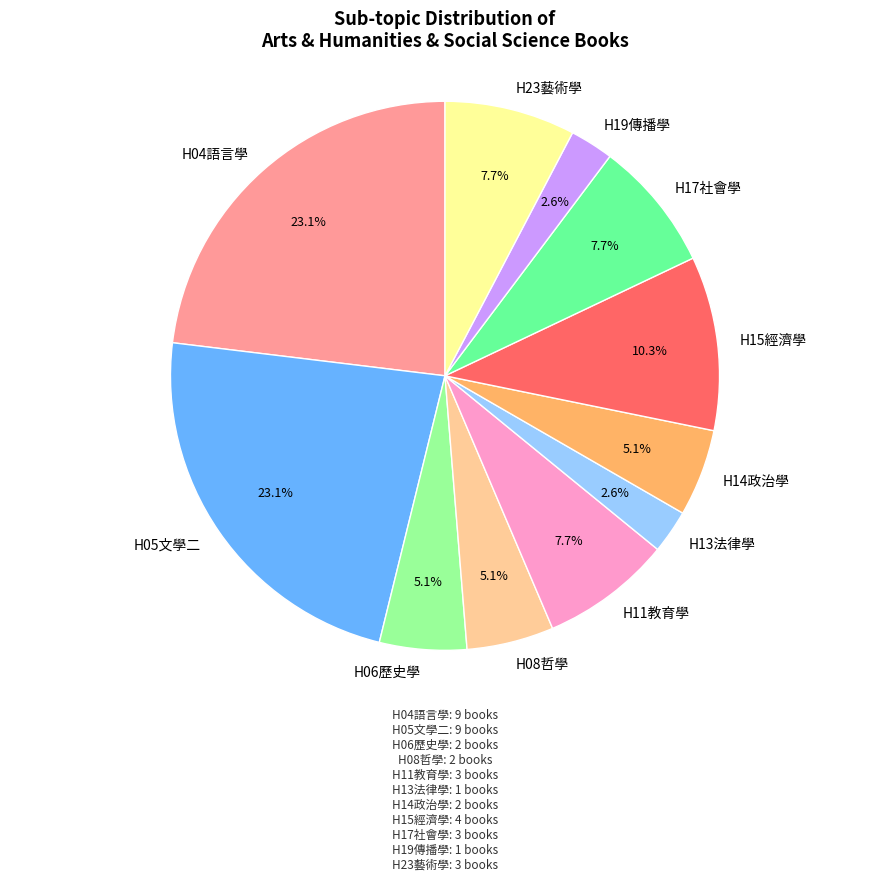

Between H15經濟學 and H04語言學, which is larger?

H04語言學